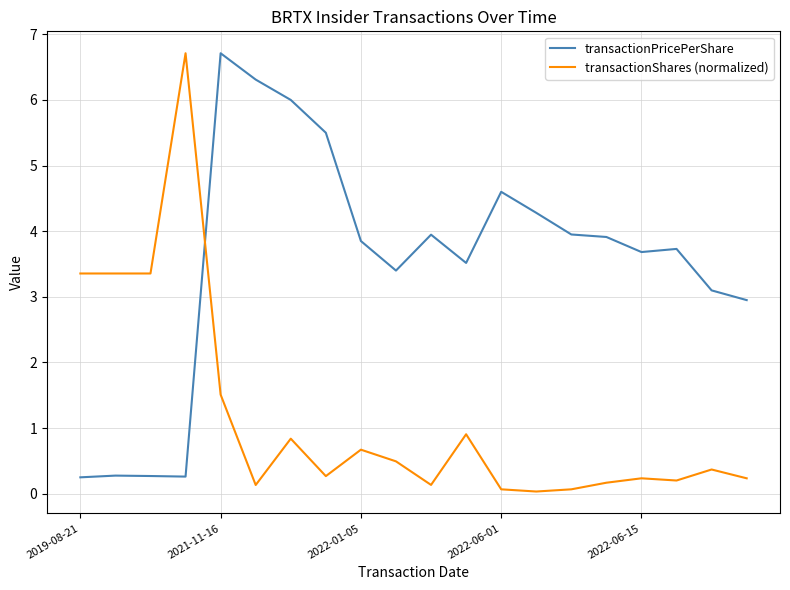

At how many categories does at least one series exceed 5?

5